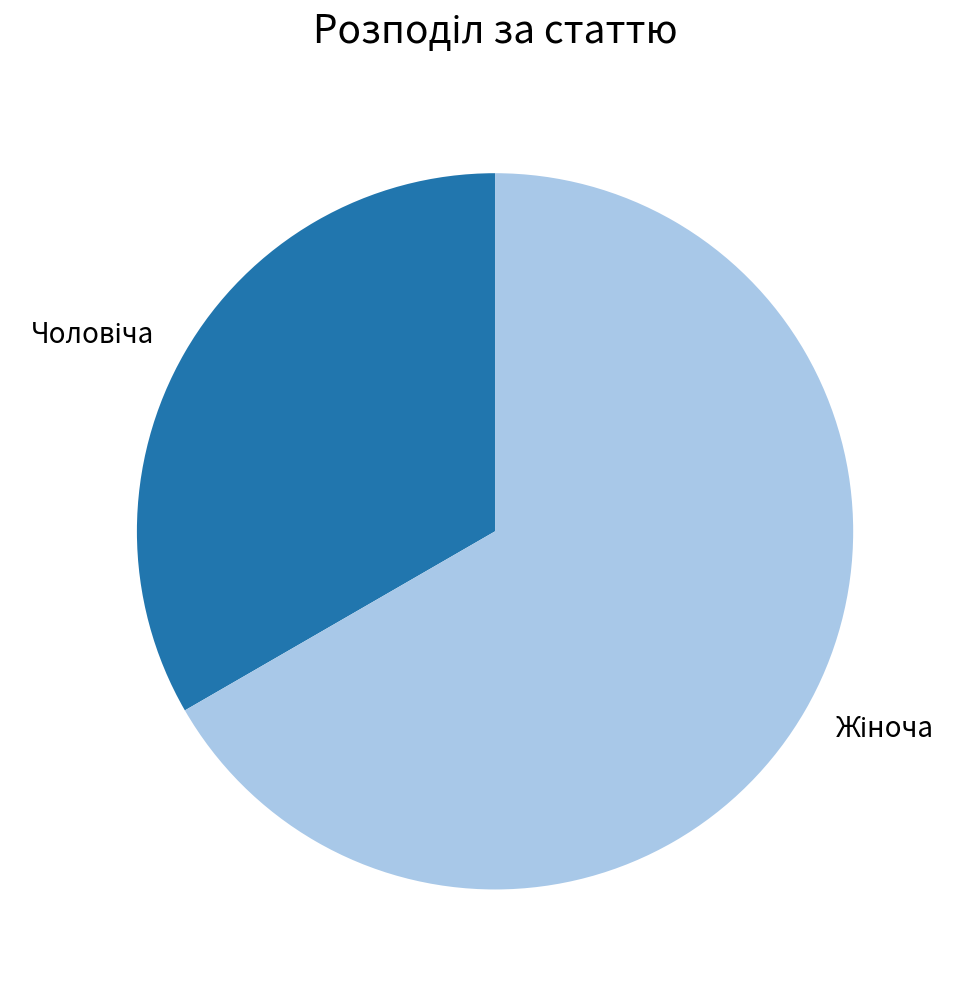

Does any single category account for the majority?

Yes